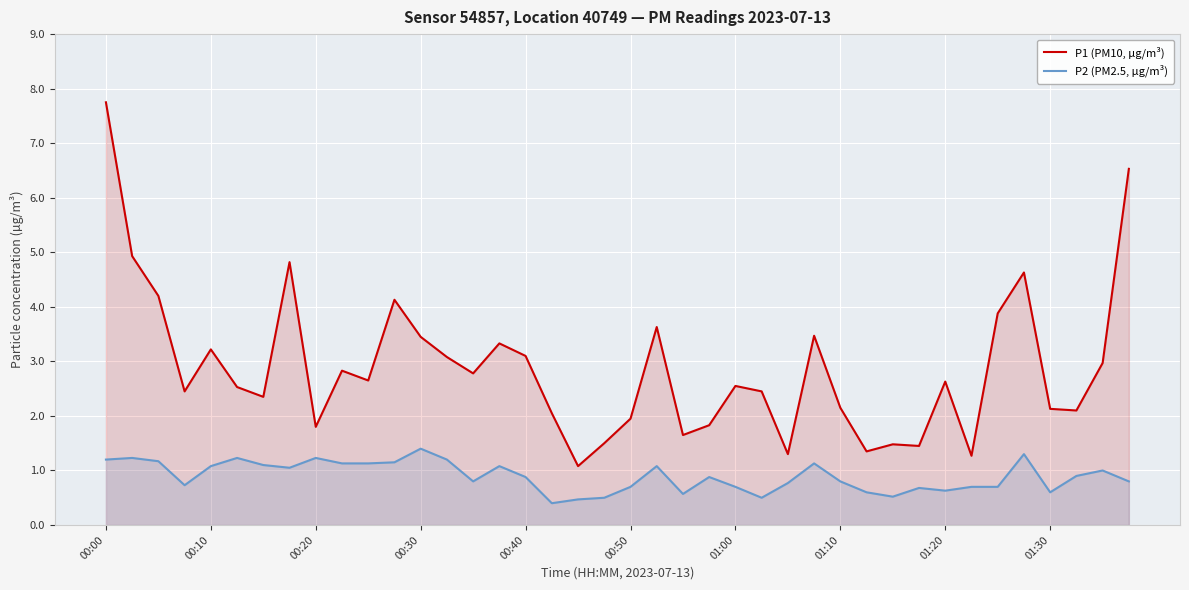

How many values in the P1 (PM10, µg/m³) series exceed 2?

29